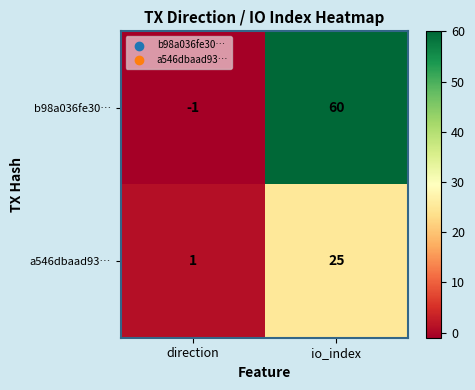

Reading left to right, transcribe all the data shown in this chart.

b98a036fe30…: -1	60
a546dbaad93…: 1	25